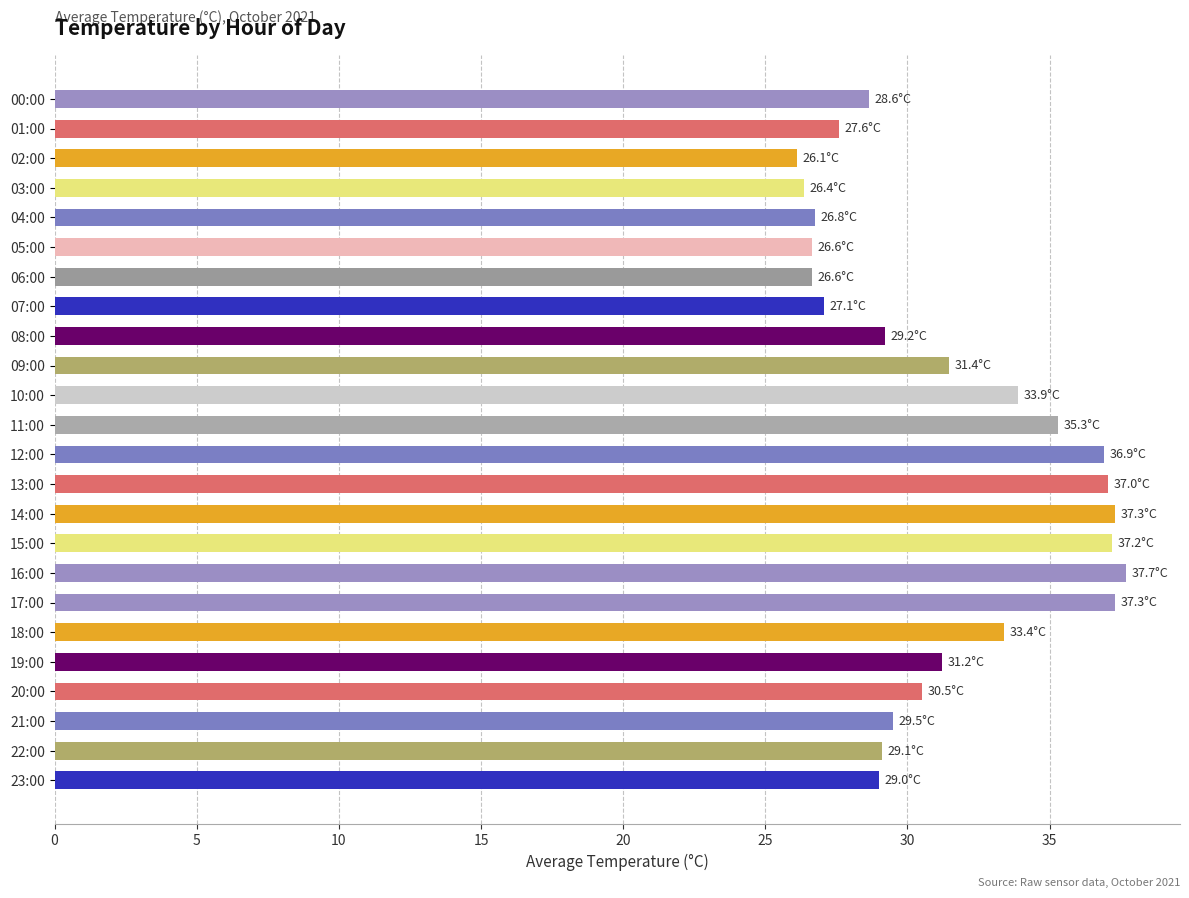

Which category has the highest value across all series?

16:00